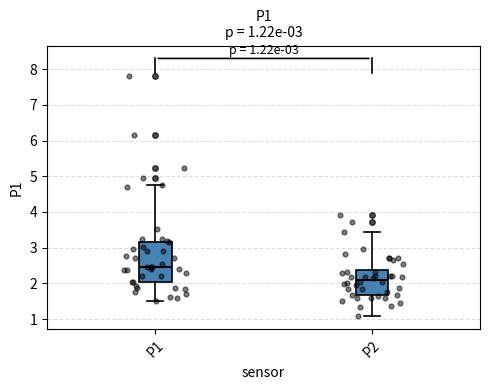

Which box has the highest median line?

P1